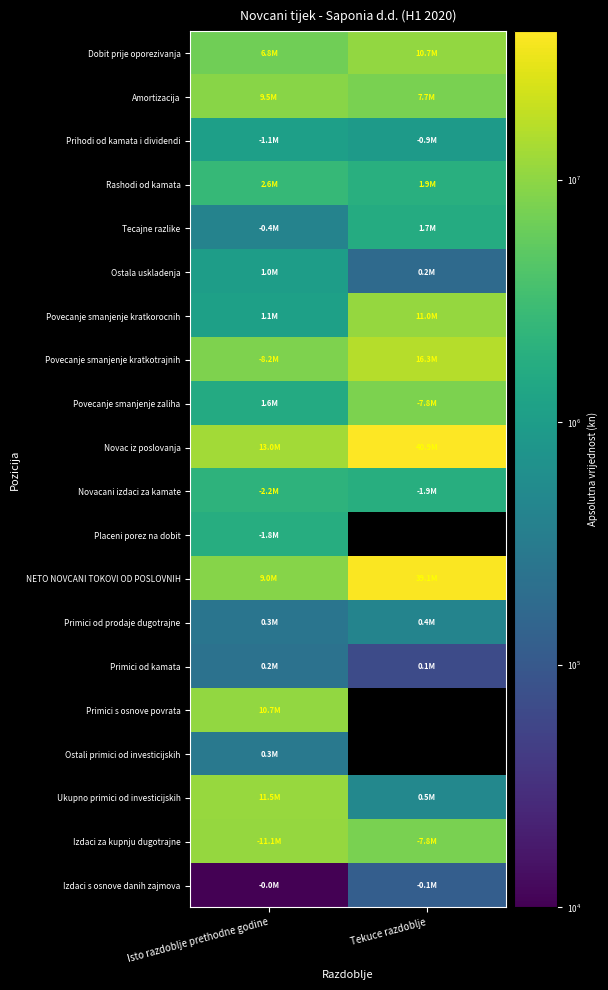

What is the approximate value of Amortizacija at Isto razdoblje prethodne godine?

9465431.0